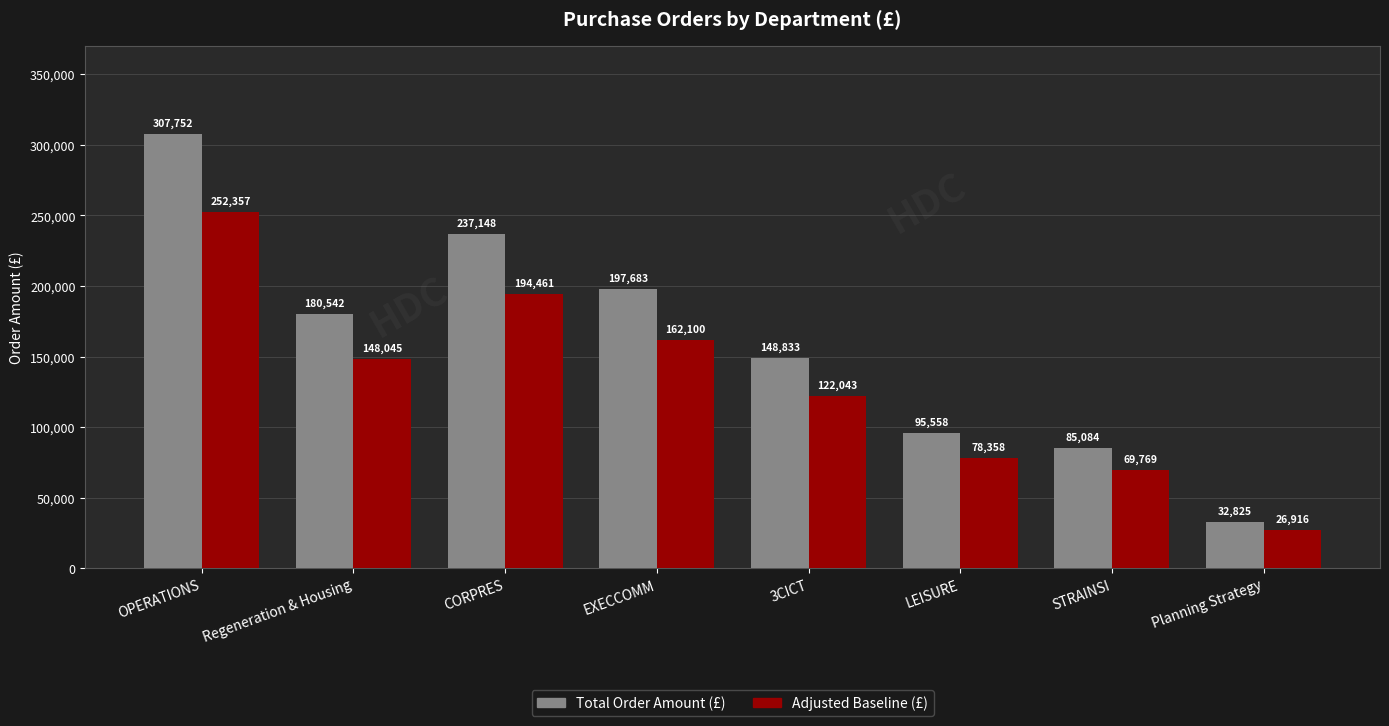

What is the value of the Adjusted Baseline (£) bar at the 3rd from the left?

194461.4